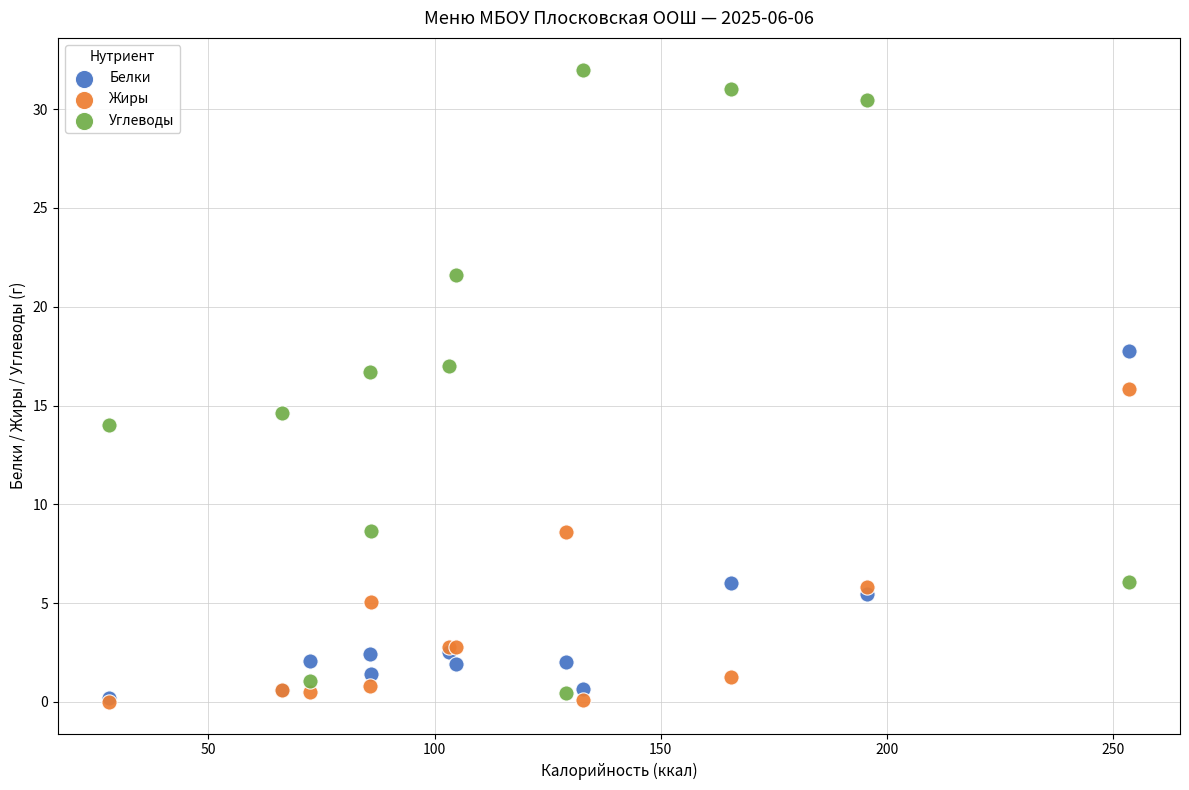

What are all the series names shown in the legend?

Белки, Жиры, Углеводы